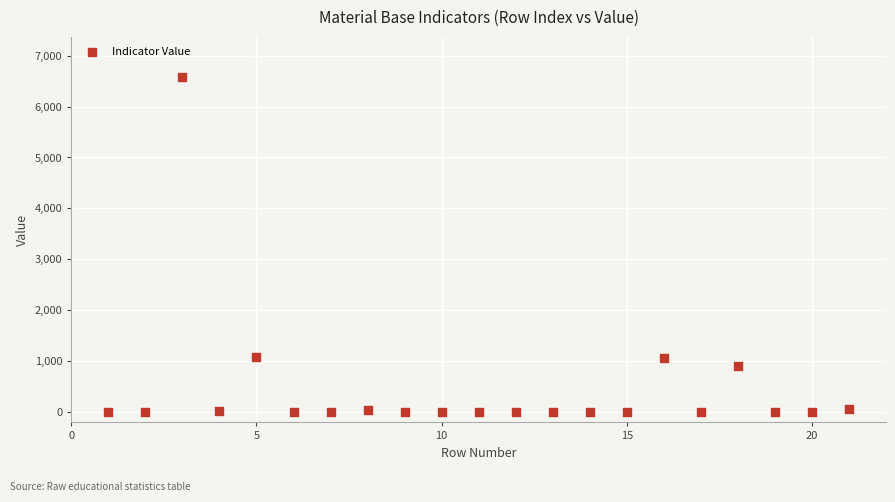

What is the range of Y values (max minus min)?

6578